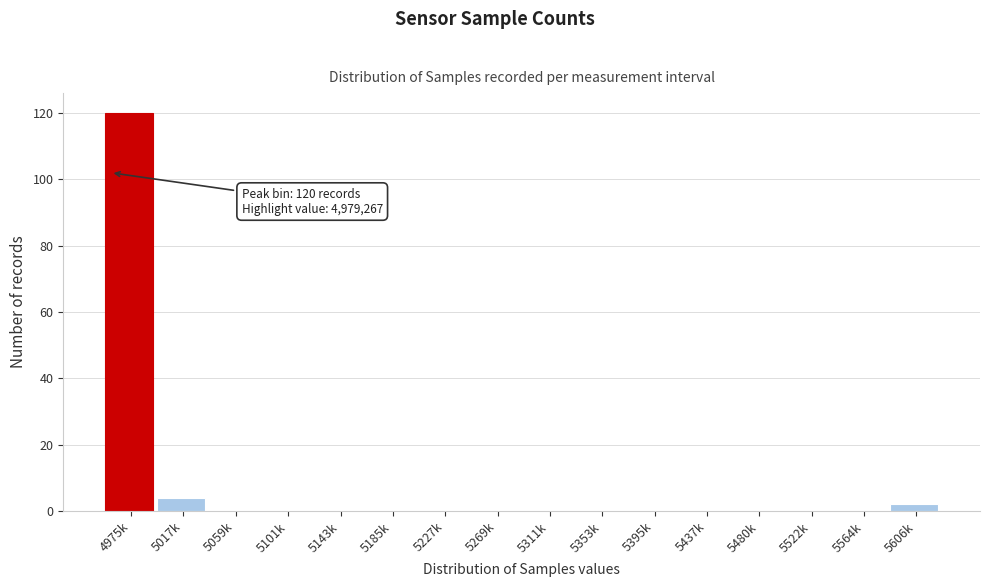

Reading right to left, list all the values displayed in this chart.

5606k=2	5564k=0	5522k=0	5480k=0	5437k=0	5395k=0	5353k=0	5311k=0	5269k=0	5227k=0	5185k=0	5143k=0	5101k=0	5059k=0	5017k=4	4975k=120